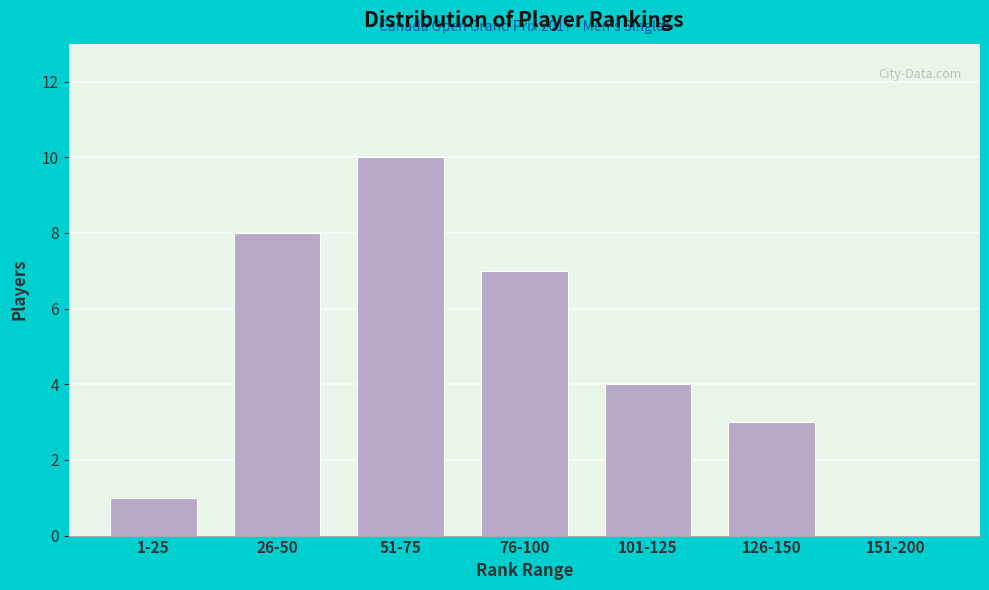

Reading left to right, what are all the values shown in this chart?

1-25=1	26-50=8	51-75=10	76-100=7	101-125=4	126-150=3	151-200=0